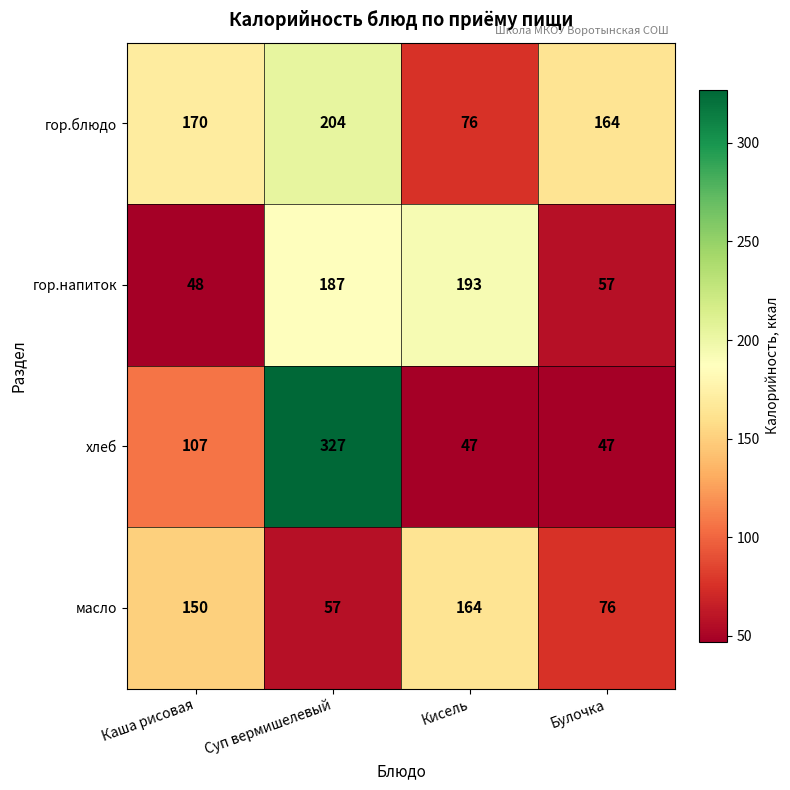

Reading left to right, transcribe all the data shown in this chart.

гор.блюдо: Каша рисовая=170	Суп вермишелевый=204	Кисель=76	Булочка=164
гор.напиток: Каша рисовая=48	Суп вермишелевый=187	Кисель=193	Булочка=57
хлеб: Каша рисовая=107	Суп вермишелевый=327	Кисель=47	Булочка=47
масло: Каша рисовая=150	Суп вермишелевый=57	Кисель=164	Булочка=76